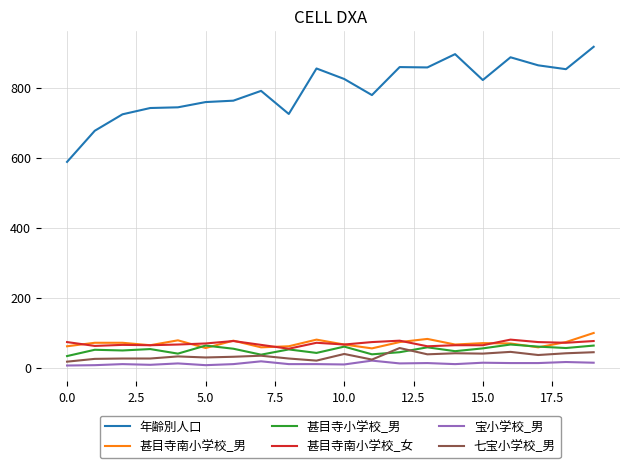

Which series has the largest total across all categories?

年齢別人口